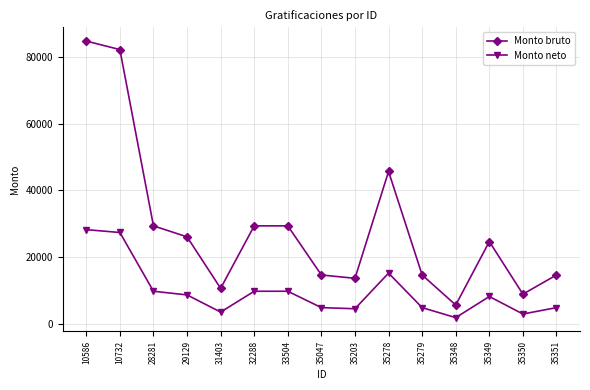

Does the chart display data point markers on the line(s)?

Yes